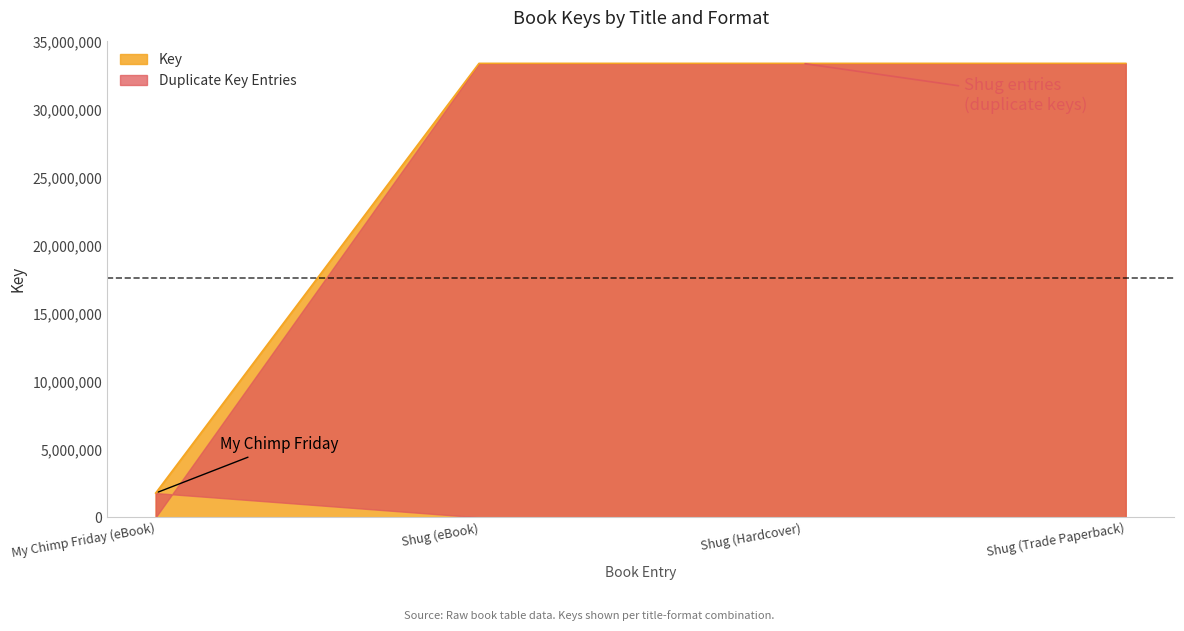

How many distinct data groups are displayed?

1